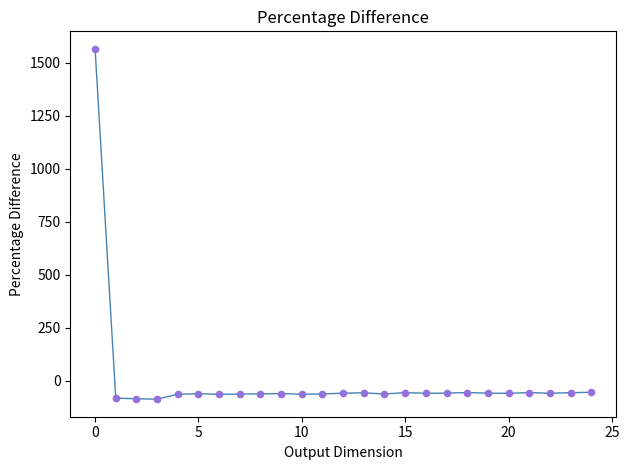

What is the minimum value shown in the chart?

-86.1